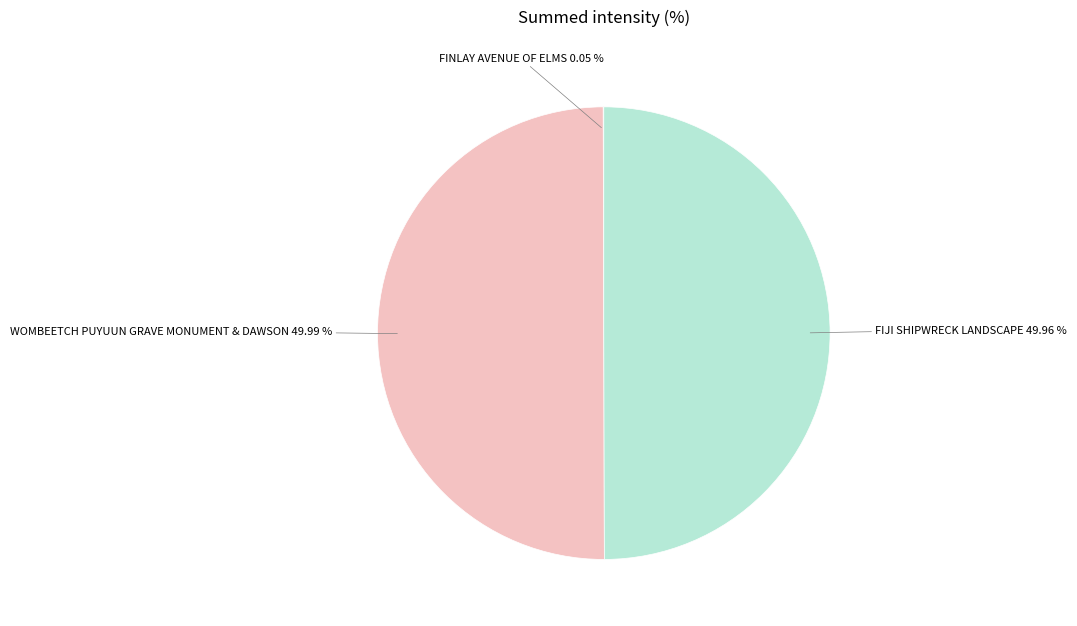

Is there a majority slice in this chart?

No